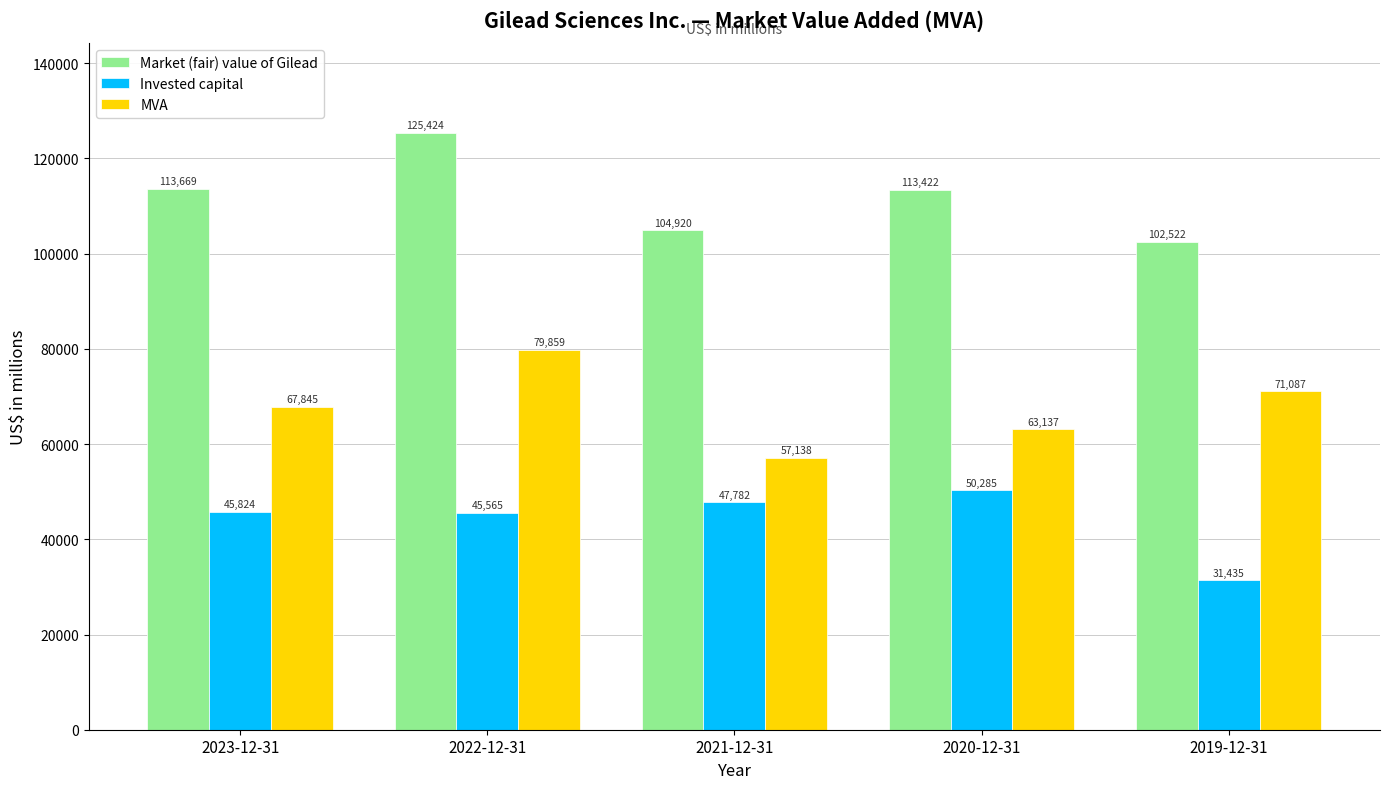

Between 2023-12-31 and 2019-12-31, which series saw the biggest shift?

Invested capital